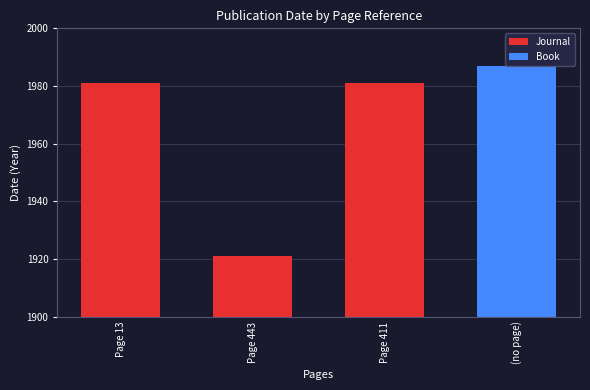

What is the change in value from Page 13 to Page 443?

-60